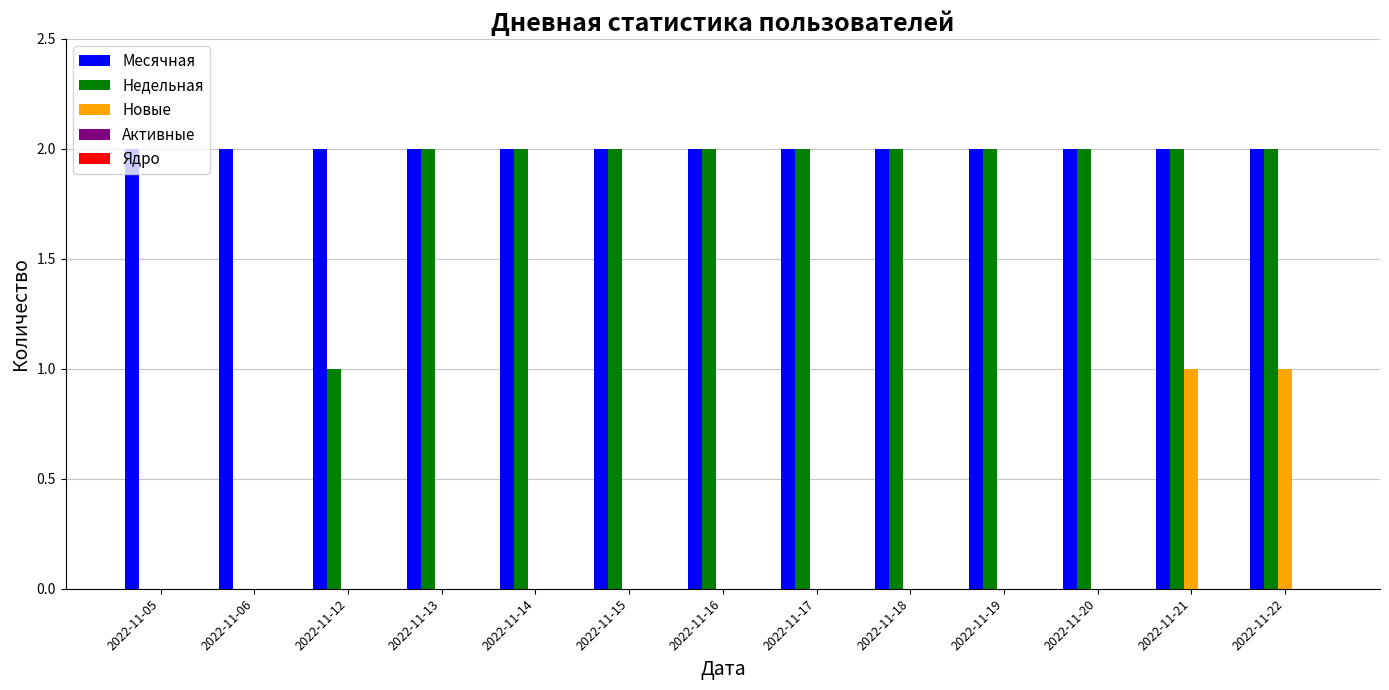

True or false: Новые has a value of 0 at 2022-11-17.

True